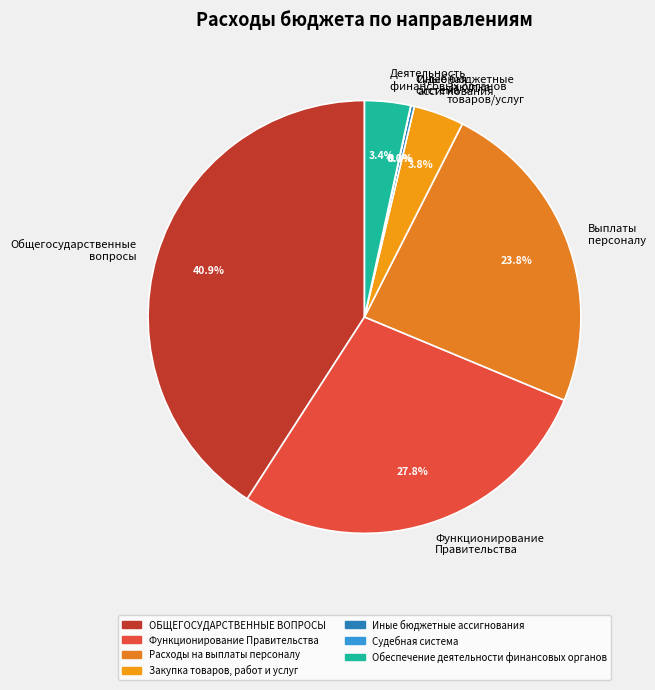

Count the number of slices in the pie.

7